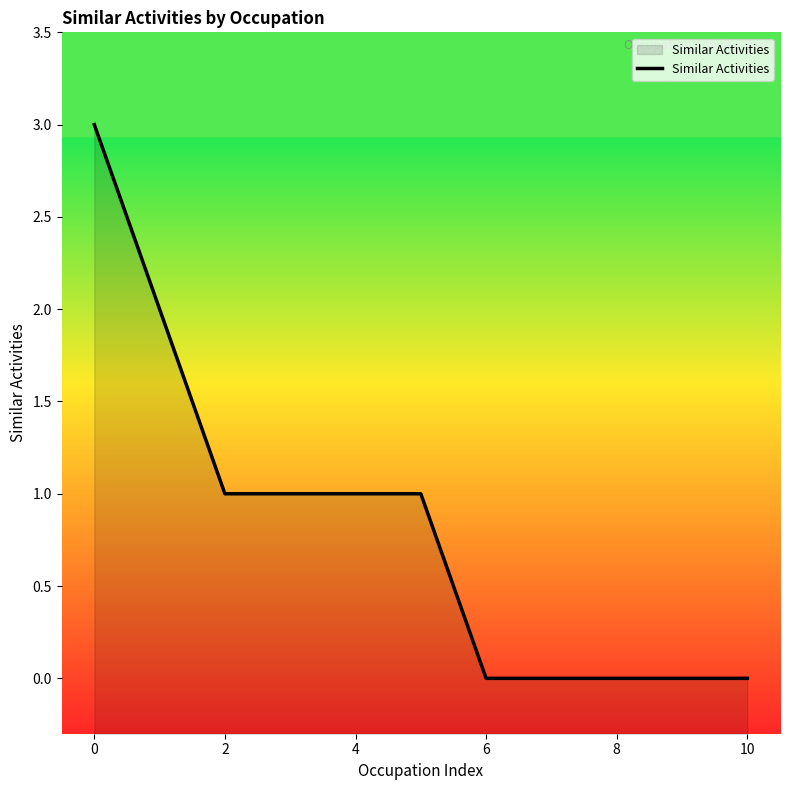

Reading left to right, list all the values displayed in this chart.

3	2	1	1	1	1	0	0	0	0	0